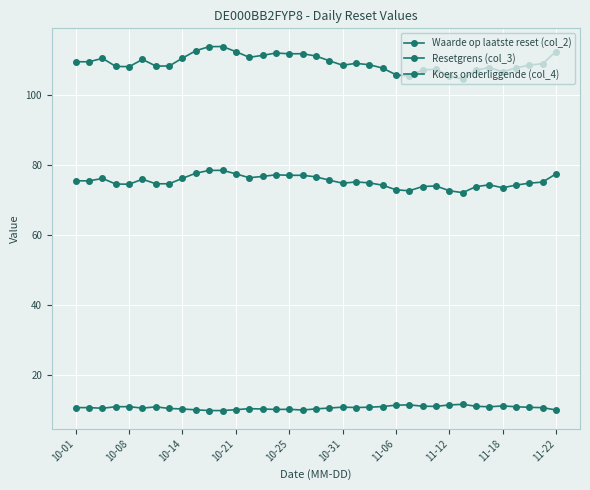

How many lines are shown in the chart?

3